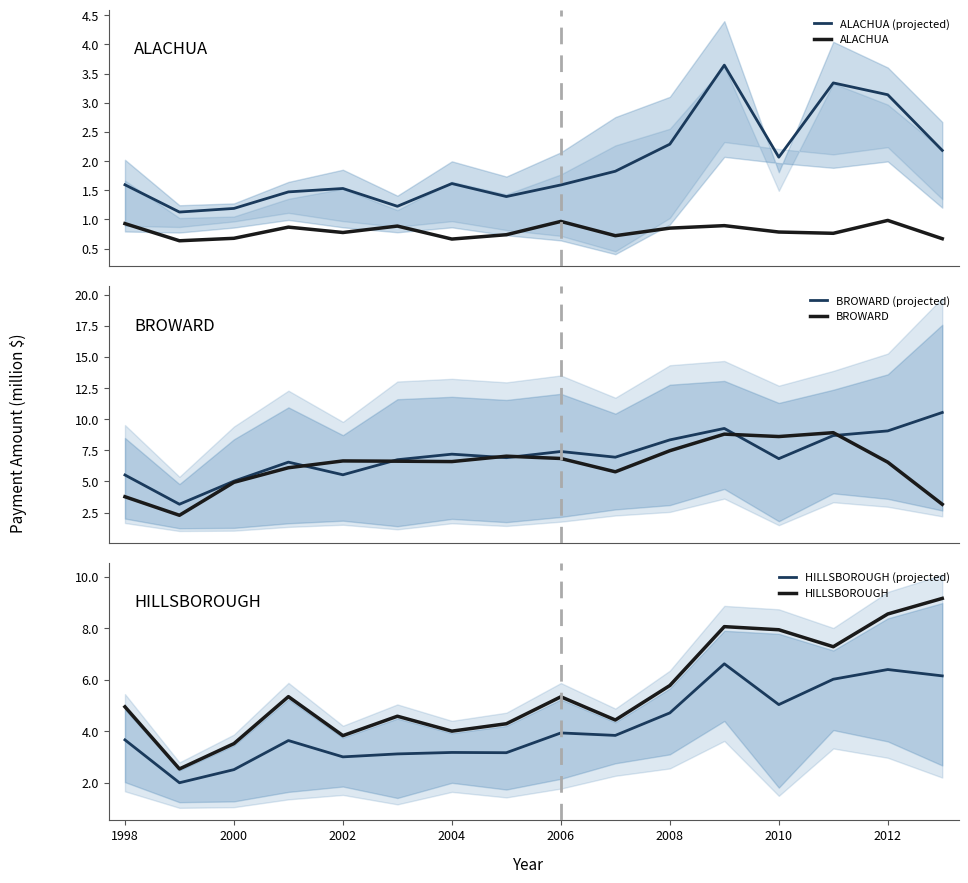

At how many categories does at least one series exceed 8?

6